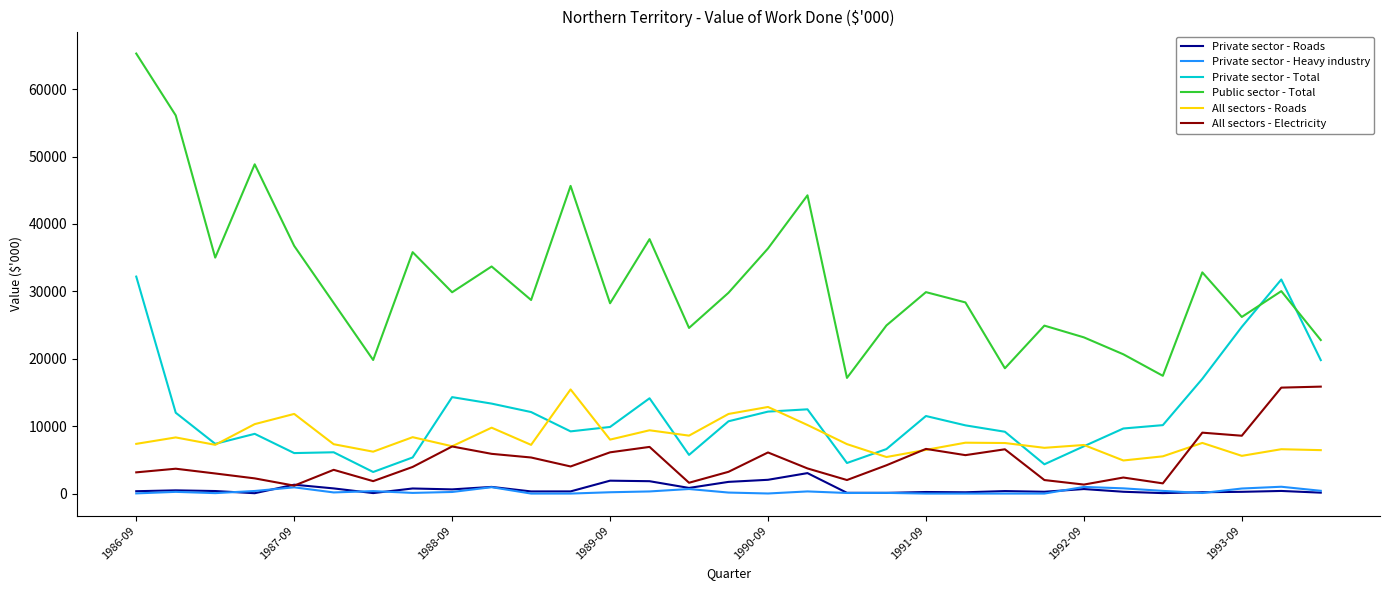

Which series has the widest spread of values?

Public sector - Total